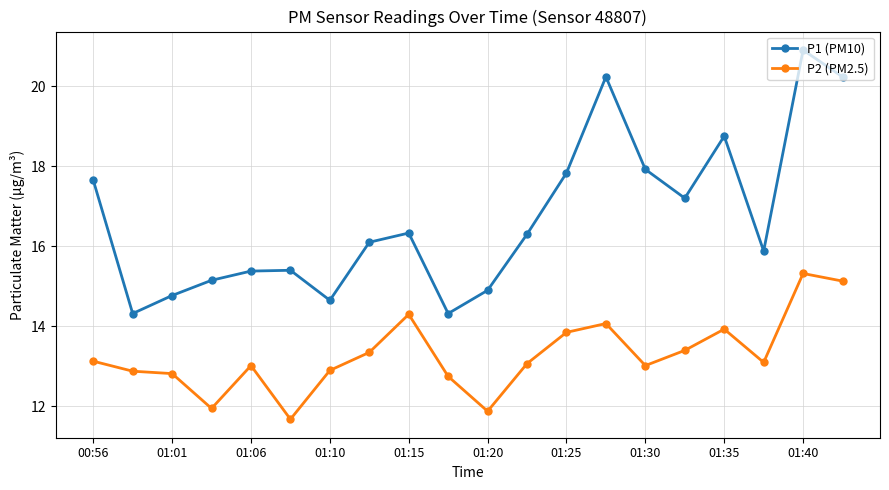

Which series has the widest spread of values?

P1 (PM10)